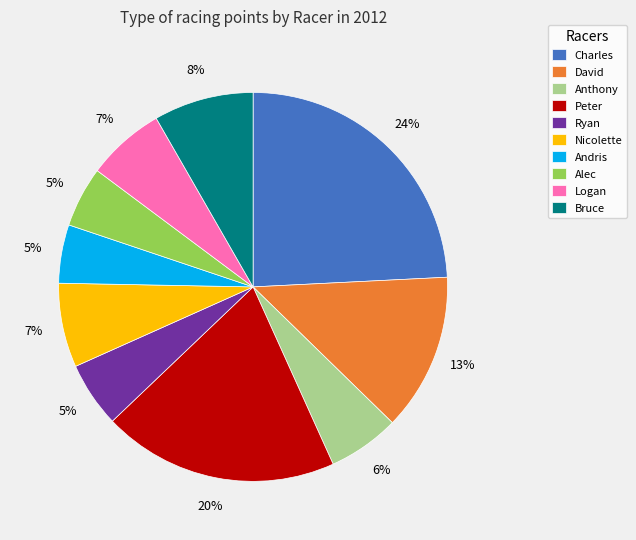

Which category has the biggest portion of the pie?

Charles